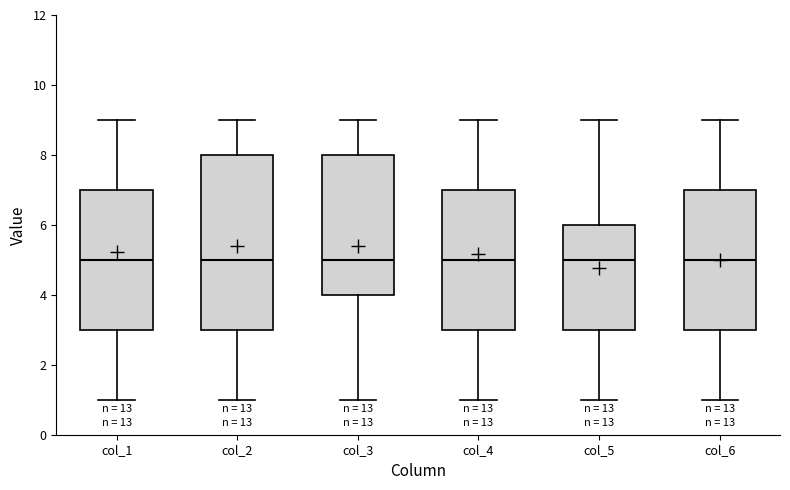

Reading left to right, read every box against the y-axis: the position of its median line, the range the box covers, and the ends of its whiskers. The values are not printed on the chart, so give them approximately, as read against the axis.

col_1: median 5, box 3 to 7, whiskers 1 to 9
col_2: median 5, box 3 to 8, whiskers 1 to 9
col_3: median 5, box 4 to 8, whiskers 1 to 9
col_4: median 5, box 3 to 7, whiskers 1 to 9
col_5: median 5, box 3 to 6, whiskers 1 to 9
col_6: median 5, box 3 to 7, whiskers 1 to 9